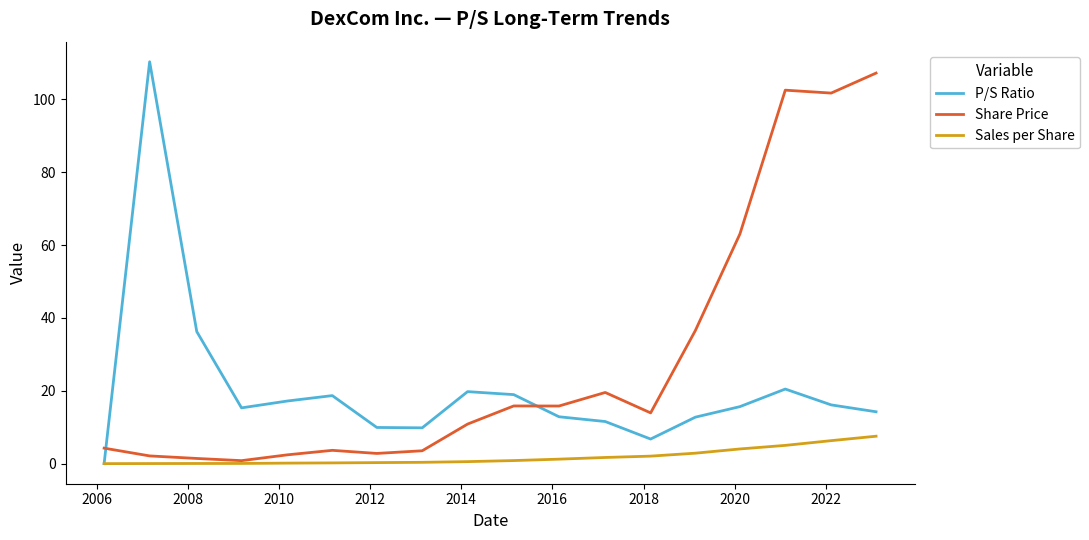

Rank the series by their average value, from lowest to highest.

Sales per Share, P/S Ratio, Share Price